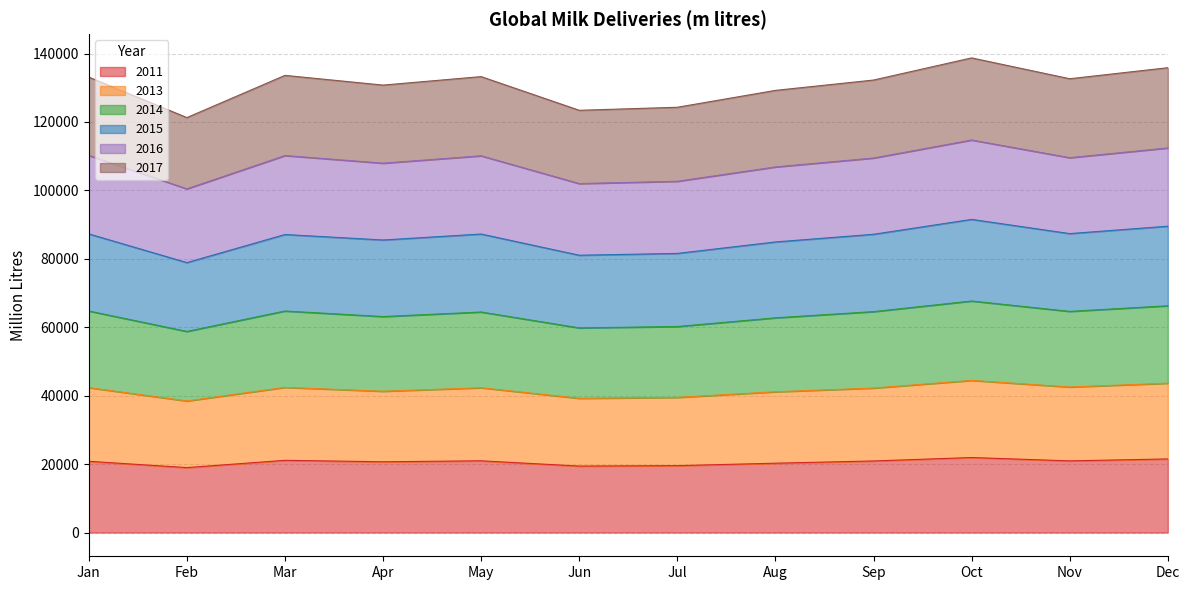

In 2011, how many points are higher than both neighbors (excluding endpoints)?

3